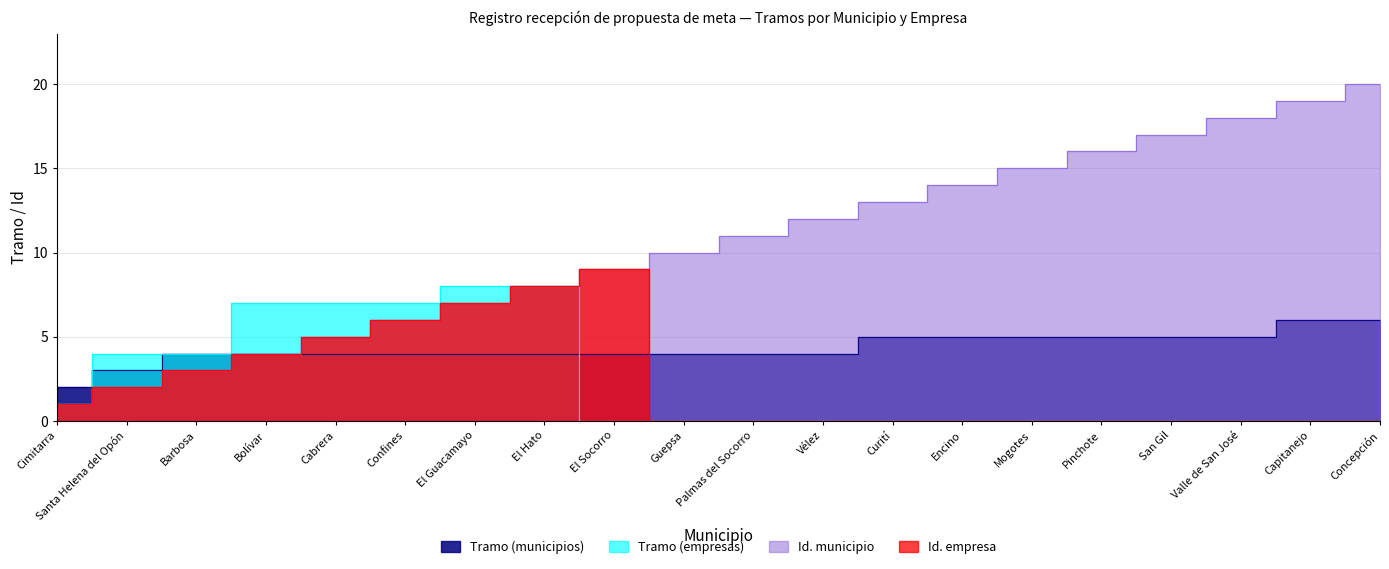

Reading left to right, list all the values displayed in this chart.

Tramo (municipios): Cimitarra=2	Santa Helena del Opón=3	Barbosa=4	Bolívar=4	Cabrera=4	Confines=4	El Guacamayo=4	El Hato=4	El Socorro=4	Guepsa=4	Palmas del Socorro=4	Vélez=4	Curití=5	Encino=5	Mogotes=5	Pinchote=5	San Gil=5	Valle de San José=5	Capitanejo=6	Concepción=6
Tramo (empresas): Cimitarra=1	Santa Helena del Opón=4	Barbosa=4	Bolívar=7	Cabrera=7	Confines=7	El Guacamayo=8	El Hato=8	El Socorro=0	Guepsa=0	Palmas del Socorro=0	Vélez=0	Curití=0	Encino=0	Mogotes=0	Pinchote=0	San Gil=0	Valle de San José=0	Capitanejo=0	Concepción=0
Id. municipio: Cimitarra=1	Santa Helena del Opón=2	Barbosa=3	Bolívar=4	Cabrera=5	Confines=6	El Guacamayo=7	El Hato=8	El Socorro=9	Guepsa=10	Palmas del Socorro=11	Vélez=12	Curití=13	Encino=14	Mogotes=15	Pinchote=16	San Gil=17	Valle de San José=18	Capitanejo=19	Concepción=20
Id. empresa: Cimitarra=1	Santa Helena del Opón=2	Barbosa=3	Bolívar=4	Cabrera=5	Confines=6	El Guacamayo=7	El Hato=8	El Socorro=9	Guepsa=0	Palmas del Socorro=0	Vélez=0	Curití=0	Encino=0	Mogotes=0	Pinchote=0	San Gil=0	Valle de San José=0	Capitanejo=0	Concepción=0